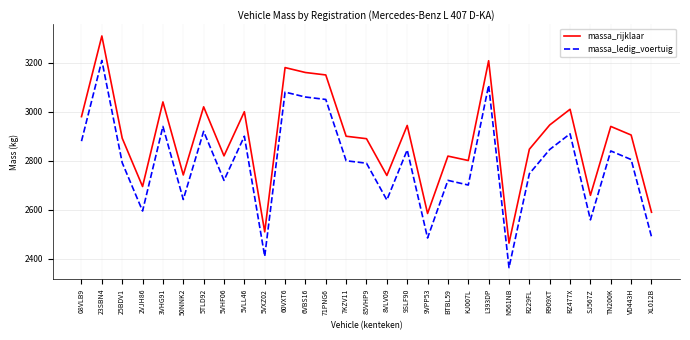

What is the sum of the massa_ledig_voertuig values at 7KZV11 and 71PNG6?

5850